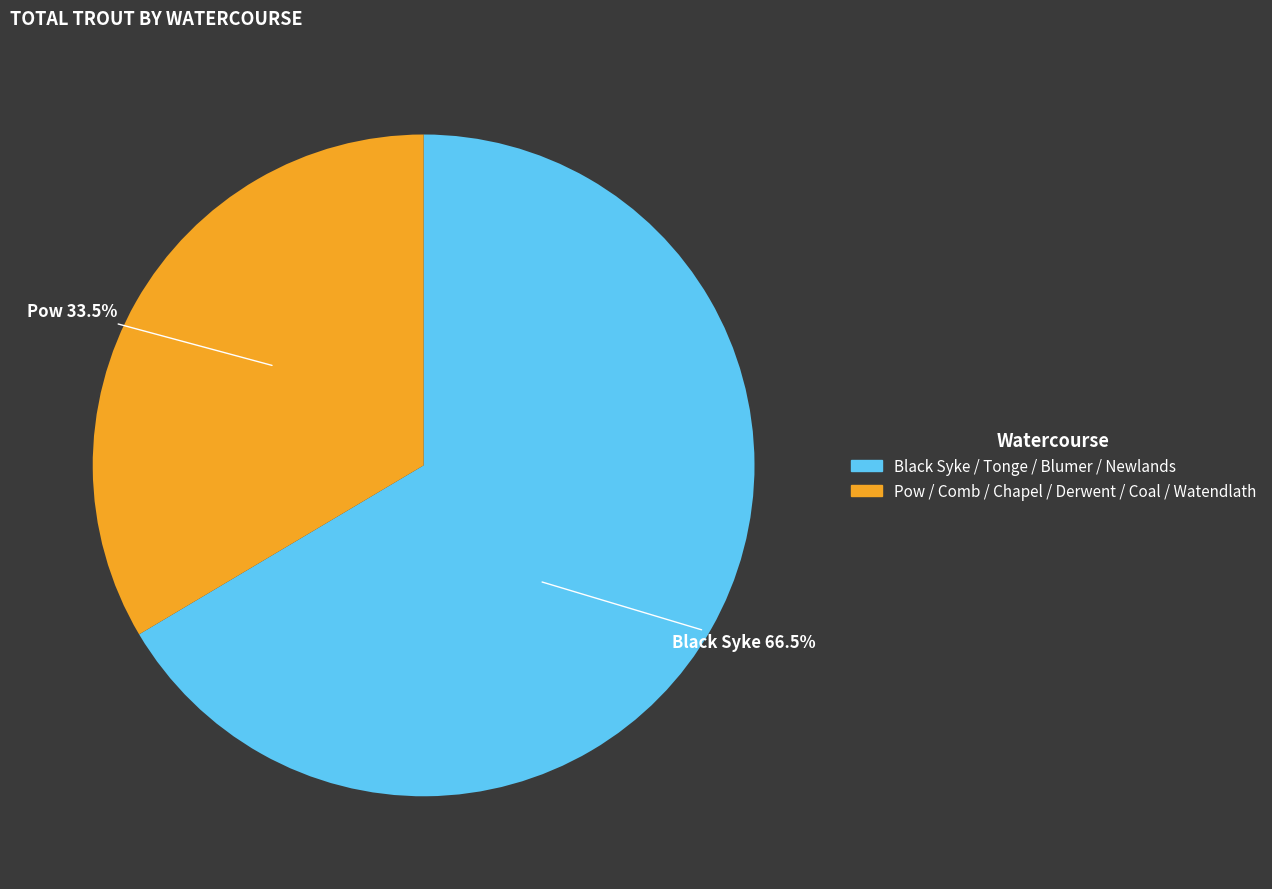

What is the largest slice in the pie chart?

Black Syke / Tonge / Blumer / Newlands